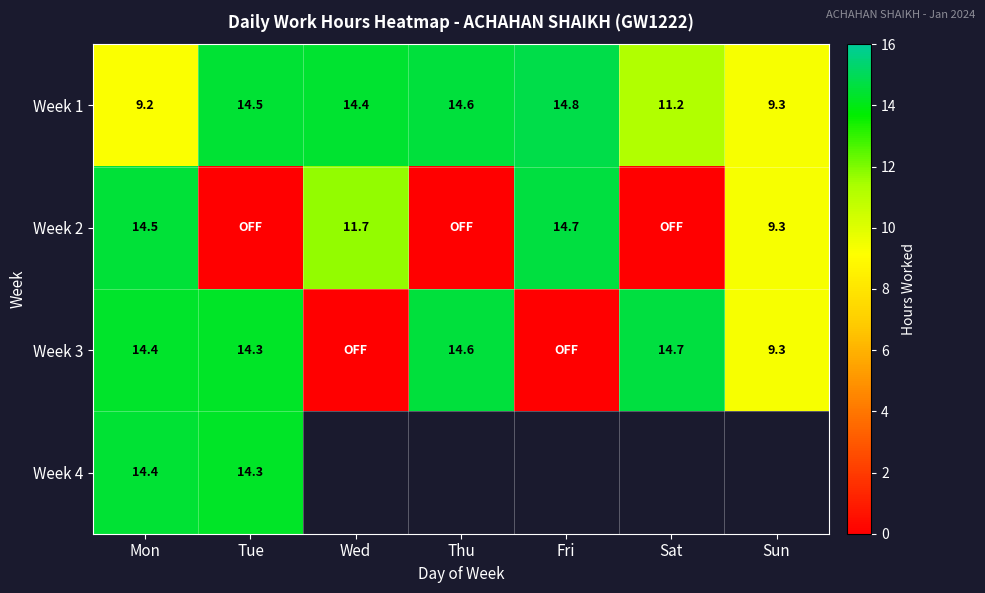

The value of Week 2 at Wed is 16.4. True or false?

False